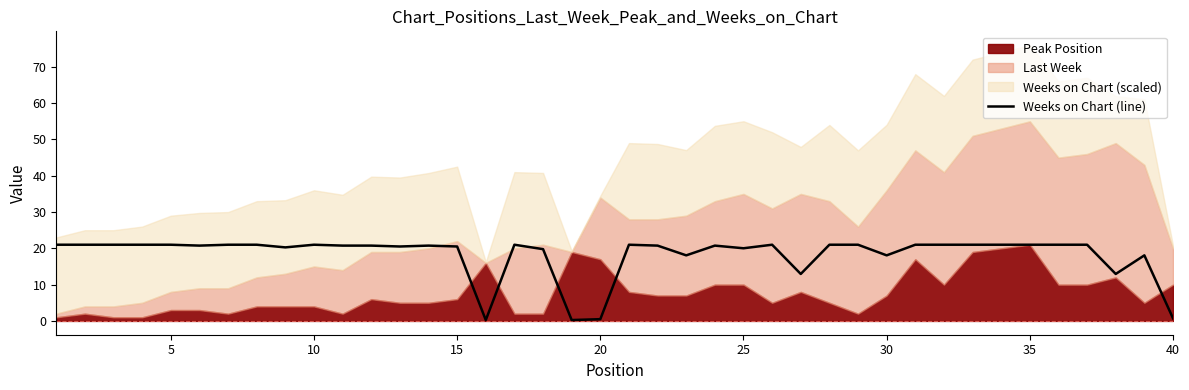

What is the highest value of the Weeks on Chart (line) series?

21.0